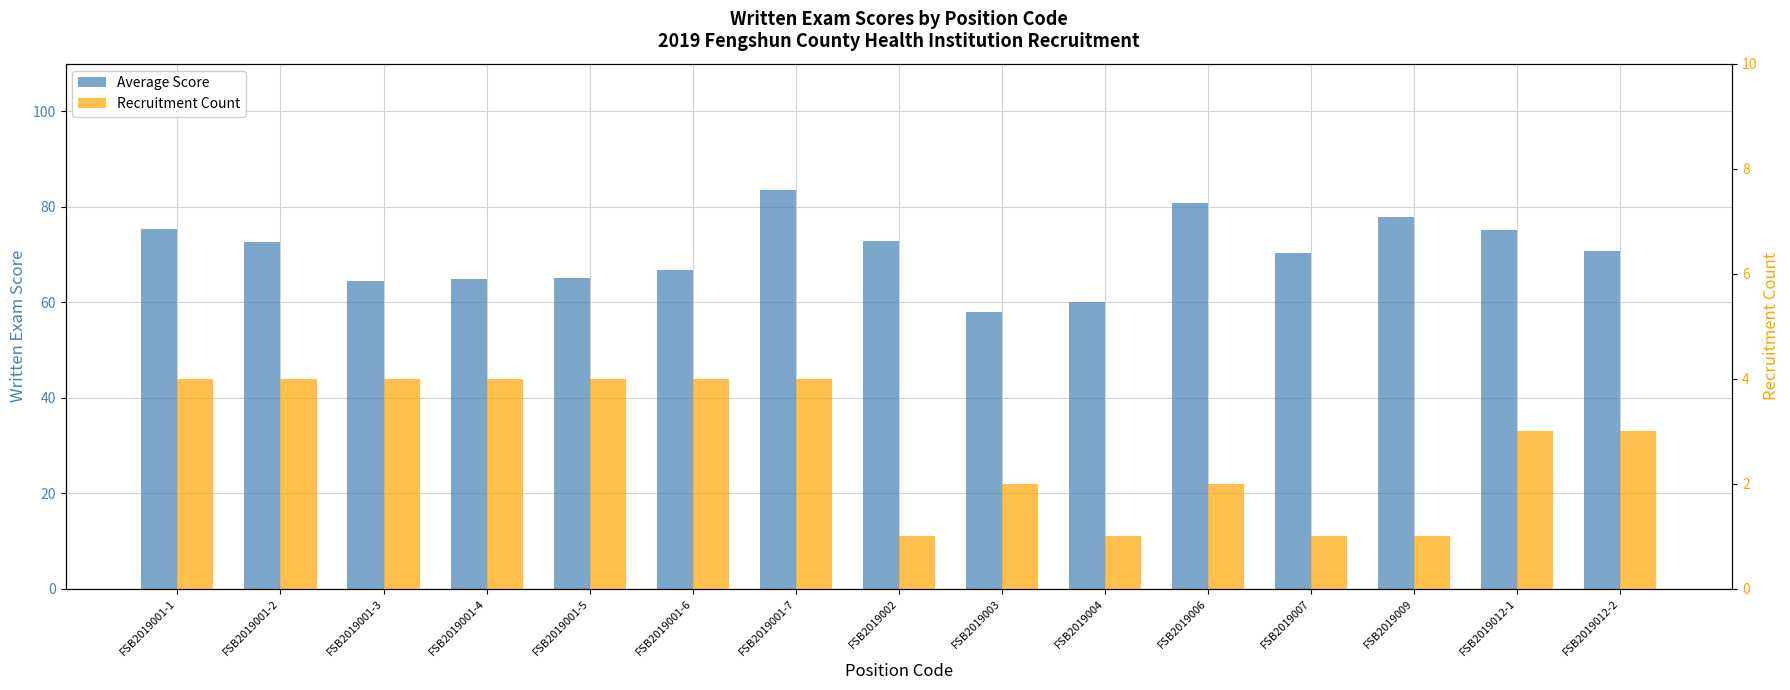

True or false: Recruitment Count has a value of 4.0 at FSB2019001-7.

True